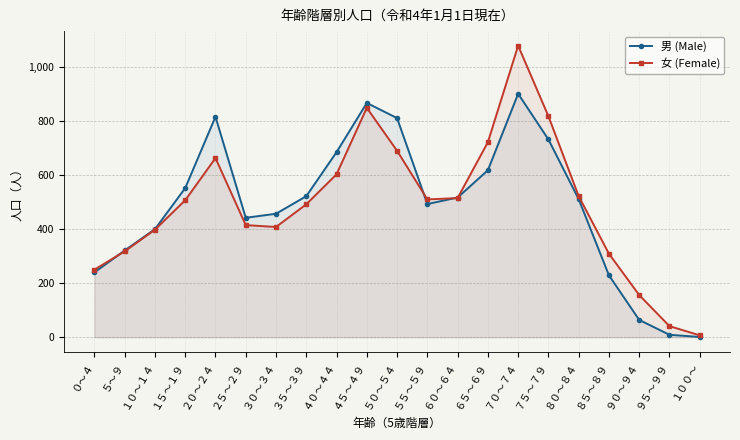

True or false: 女 (Female) has a value of 174 at ３５～３９.

False